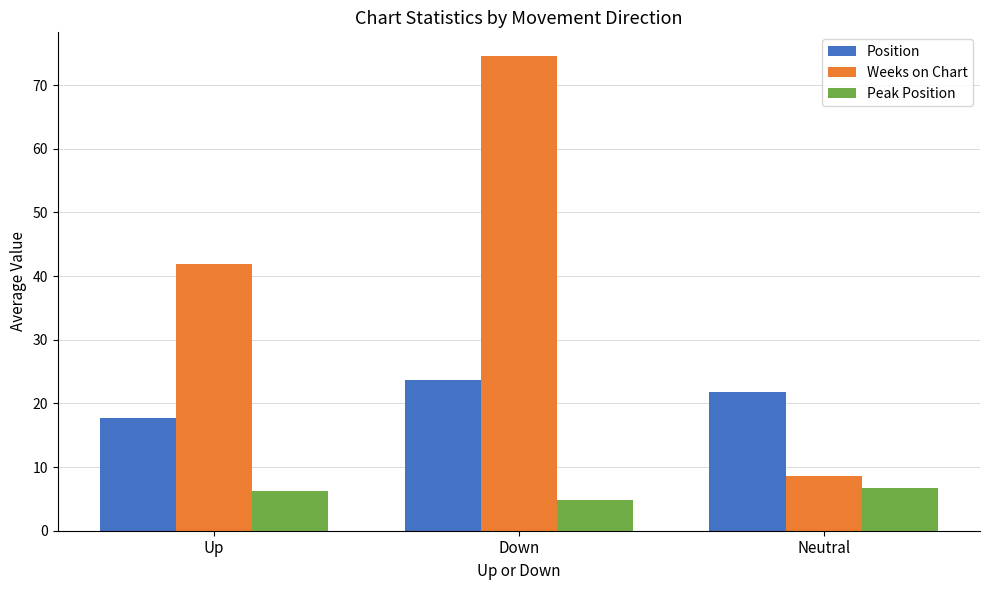

What is the label of the 3rd bar from the right?

Up